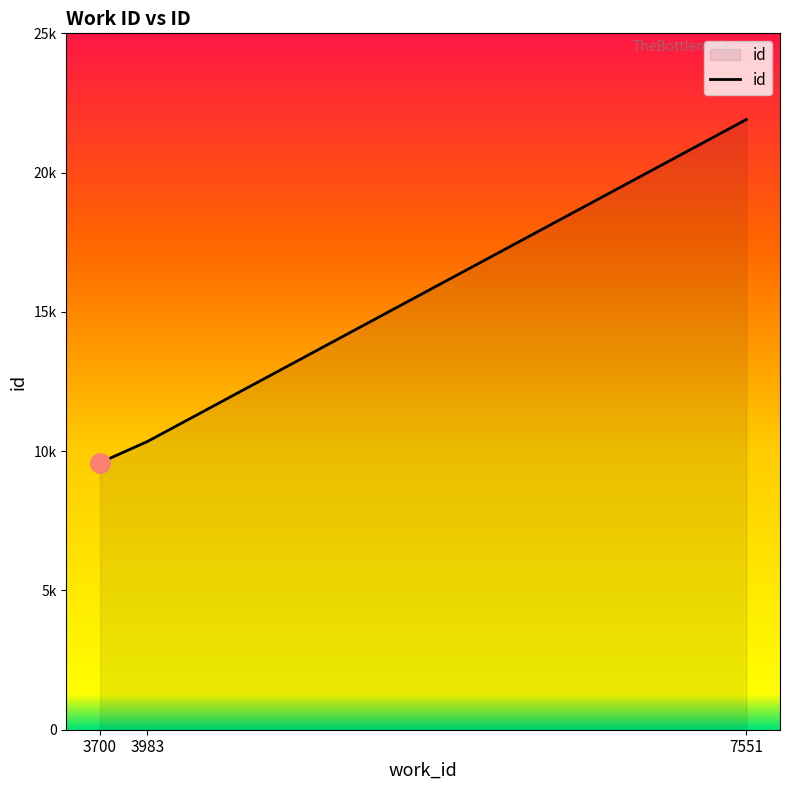

Is this an area chart (filled region under the line)?

Yes